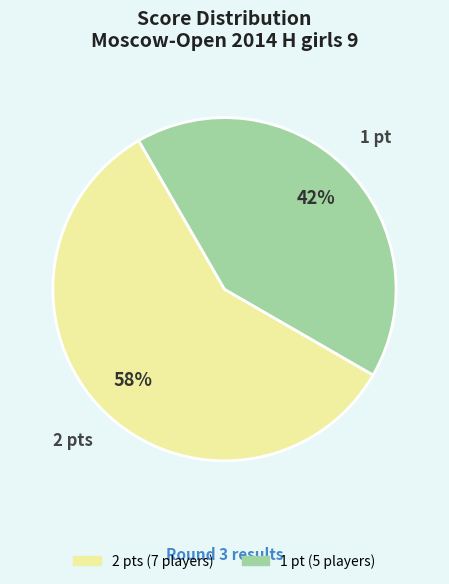

To the nearest percent, what is the average slice percentage?

50%